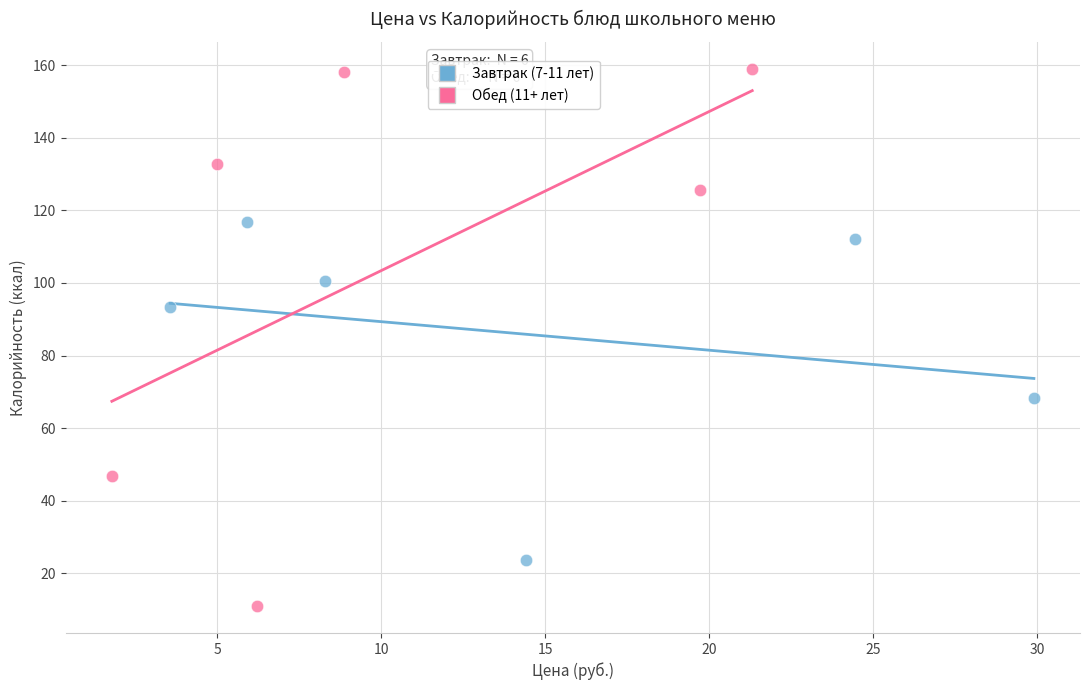

Which series reaches the maximum Y coordinate?

Обед (11+ лет)